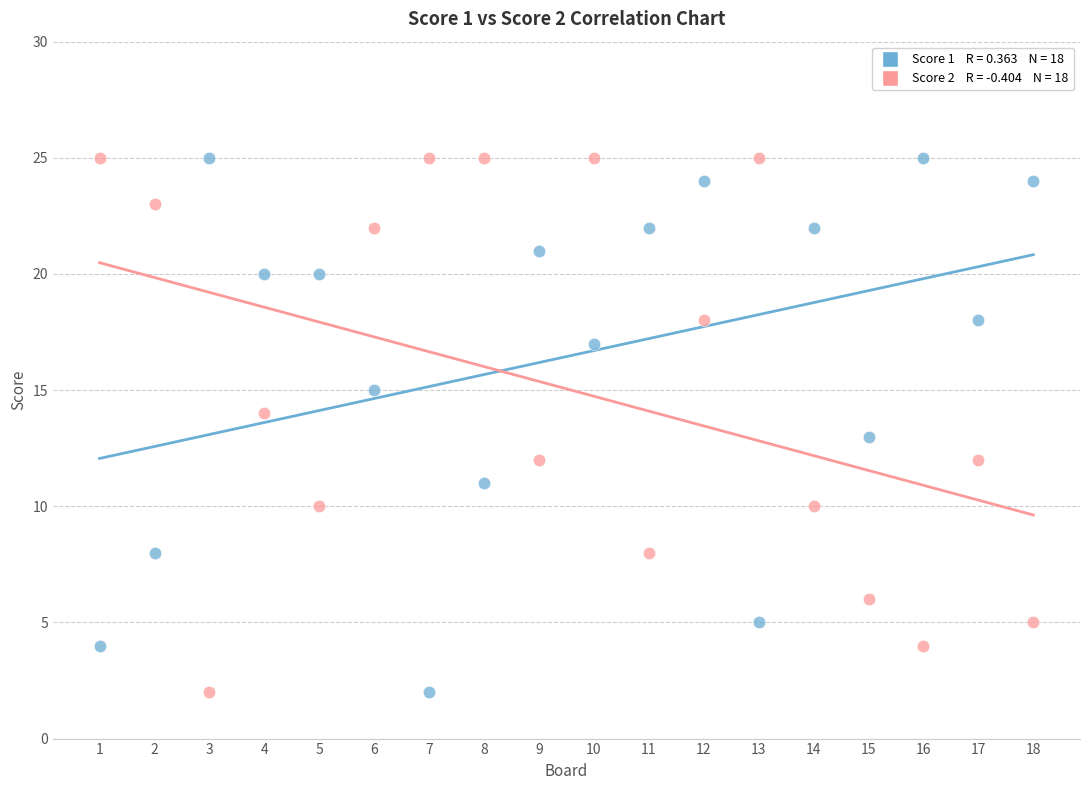

Across all data points, what is the range of X values (max minus min)?

17